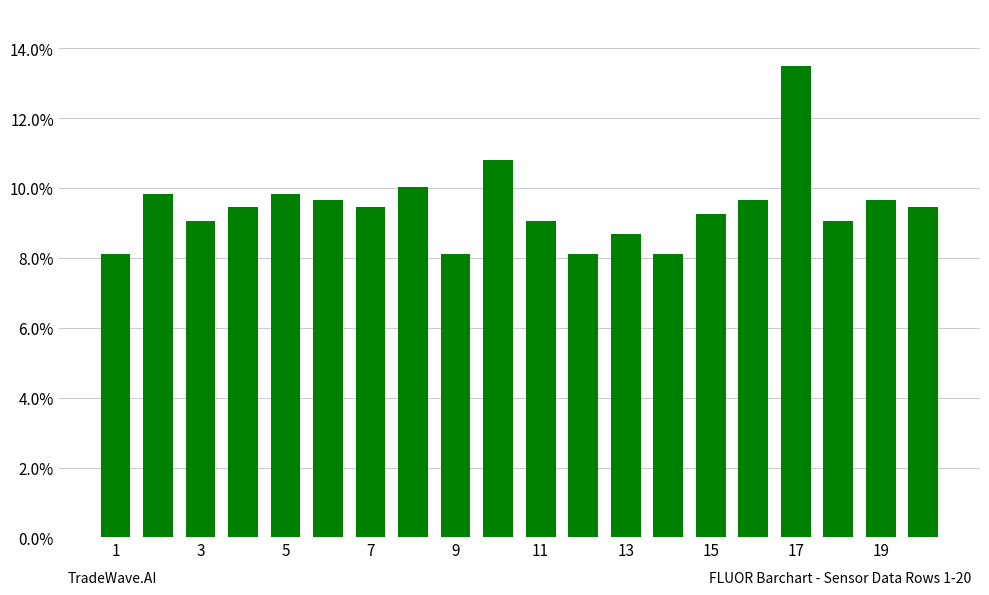

How many data points are above 9?

15